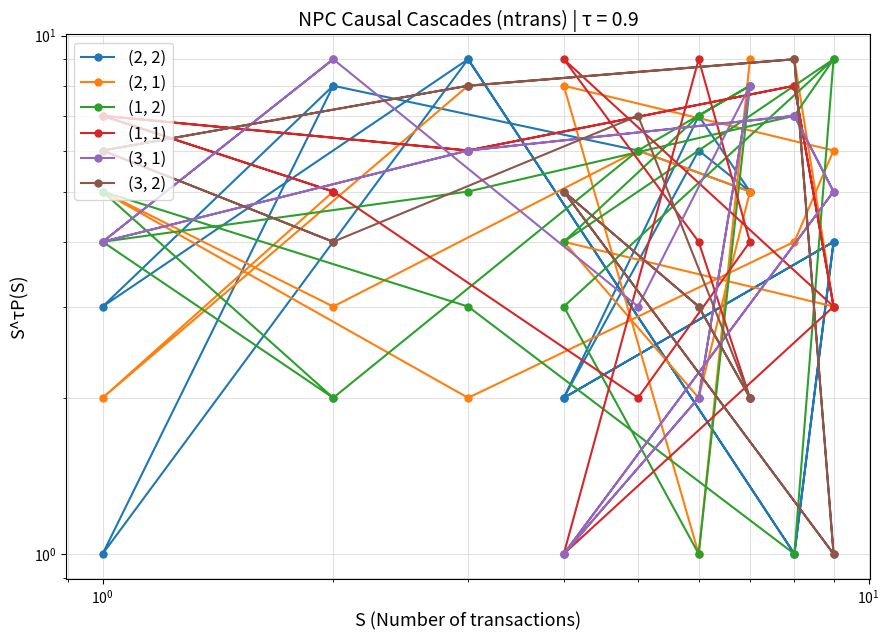

In (1, 2), how many points are lower than both neighbors (excluding endpoints)?

4